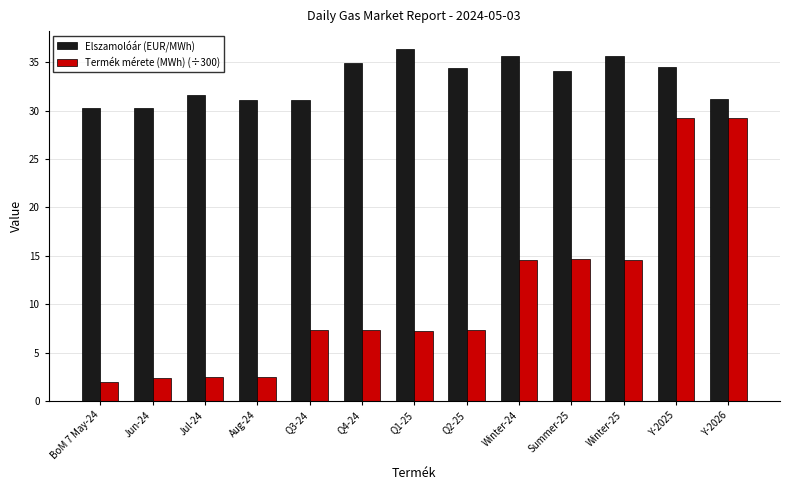

The value of Elszamolóár (EUR/MWh) at Q2-25 is 45.0. True or false?

False